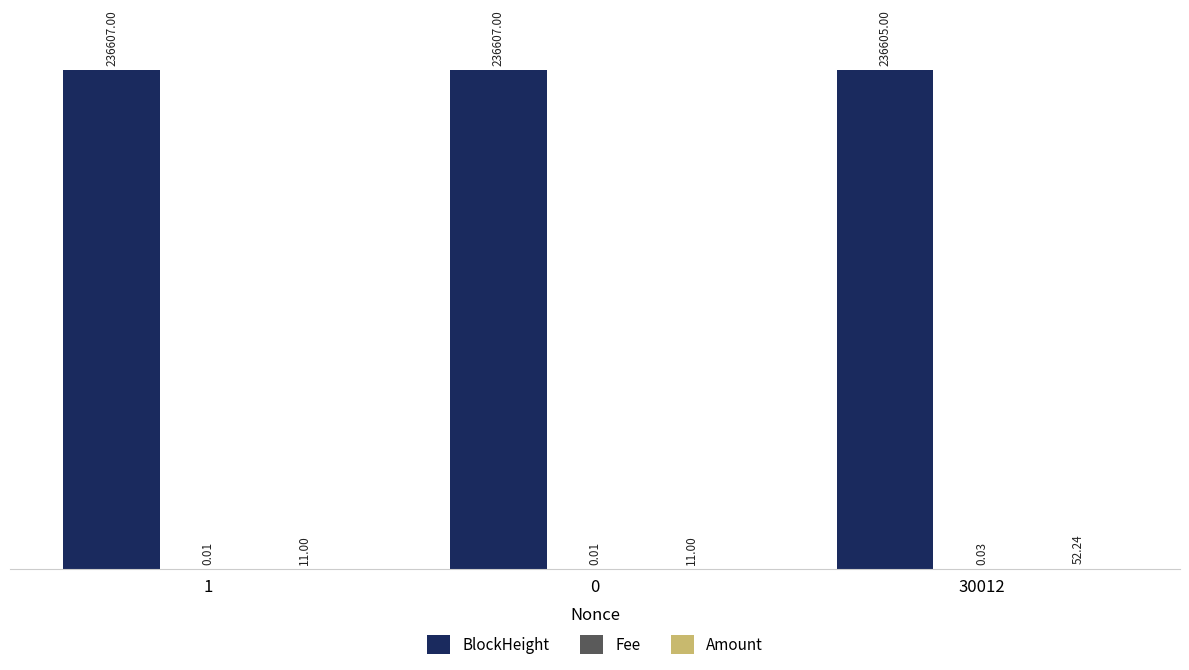

What is the total value across all series at 30012?

236657.3